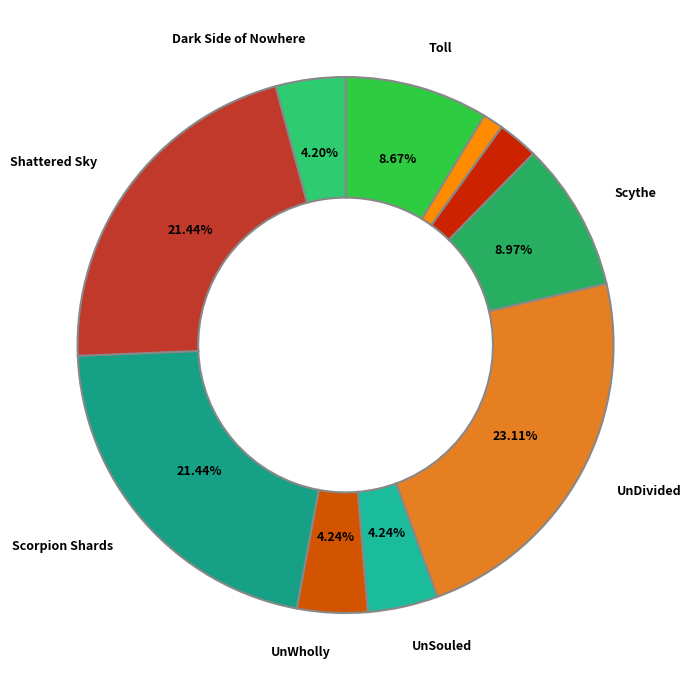

Which category has the biggest portion of the pie?

UnDivided